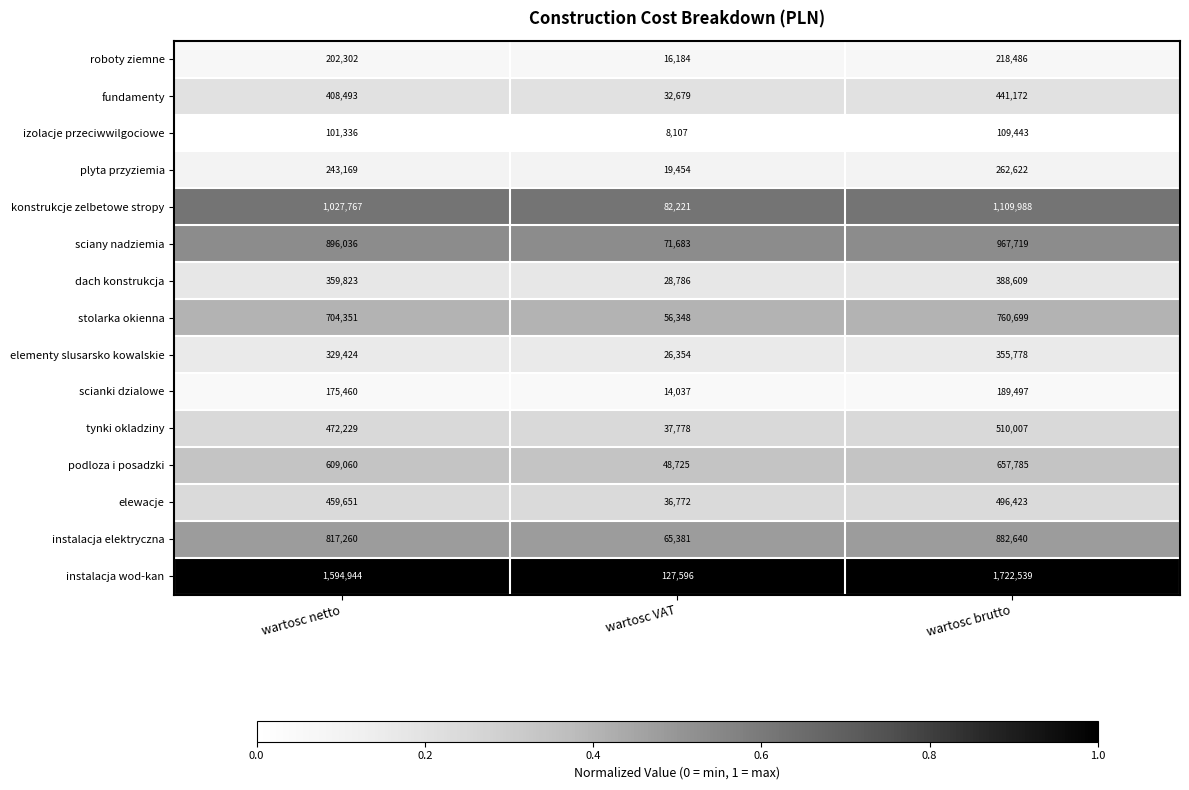

What is the spread (max minus min) of values at wartosc brutto?

1613096